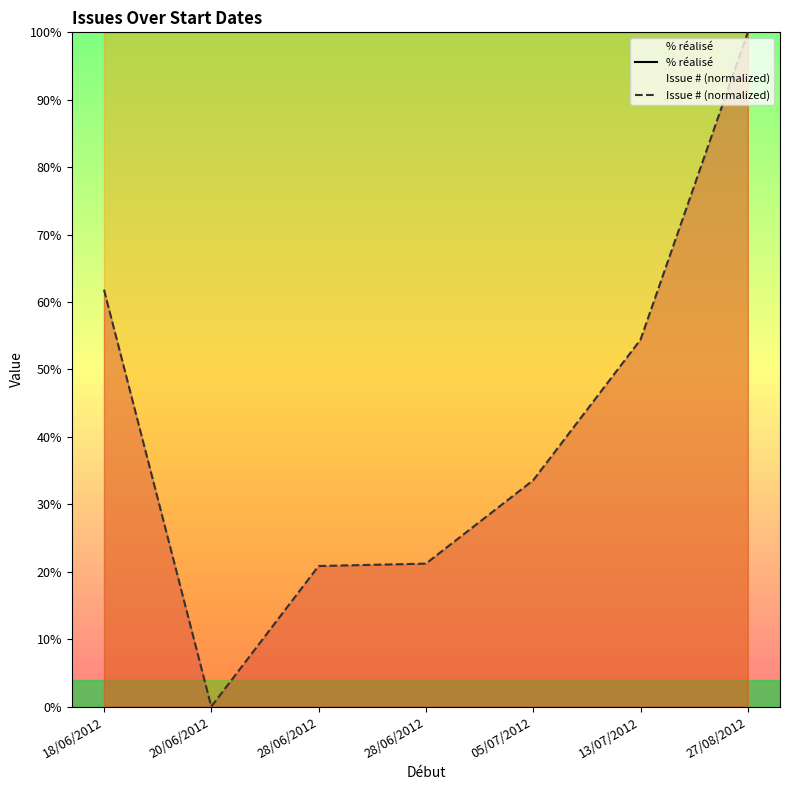

What is the total value across all series at 05/07/2012?

133.6